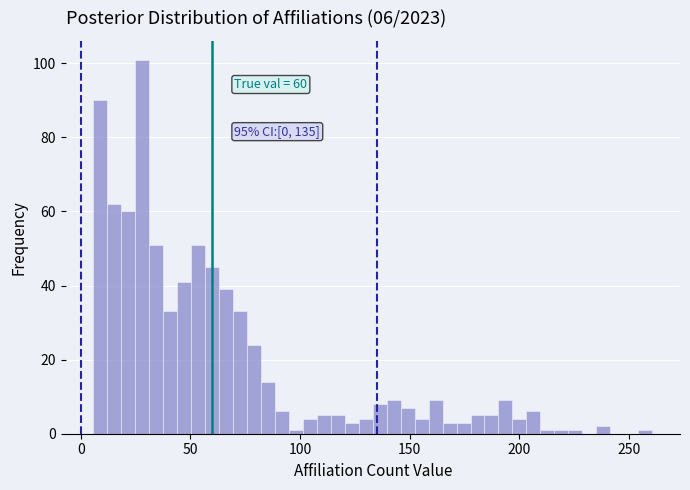

Read against the x-axis, roughly where is the centre of the tallest bar?

30